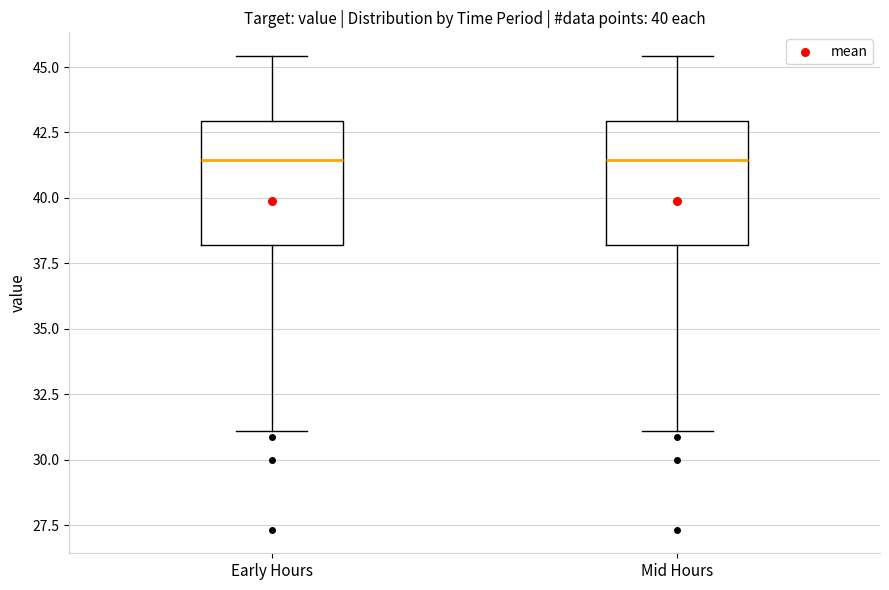

Reading left to right, transcribe this box plot: for each box, give where its median line is, the range the box spans, and where its two whiskers end, as read against the y-axis. The values are not printed on the chart, so give them approximately, as read against the axis.

Early Hours: median 41.5, box 38.0 to 43.0, whiskers 31.0 to 45.5
Mid Hours: median 41.5, box 38.0 to 43.0, whiskers 31.0 to 45.5